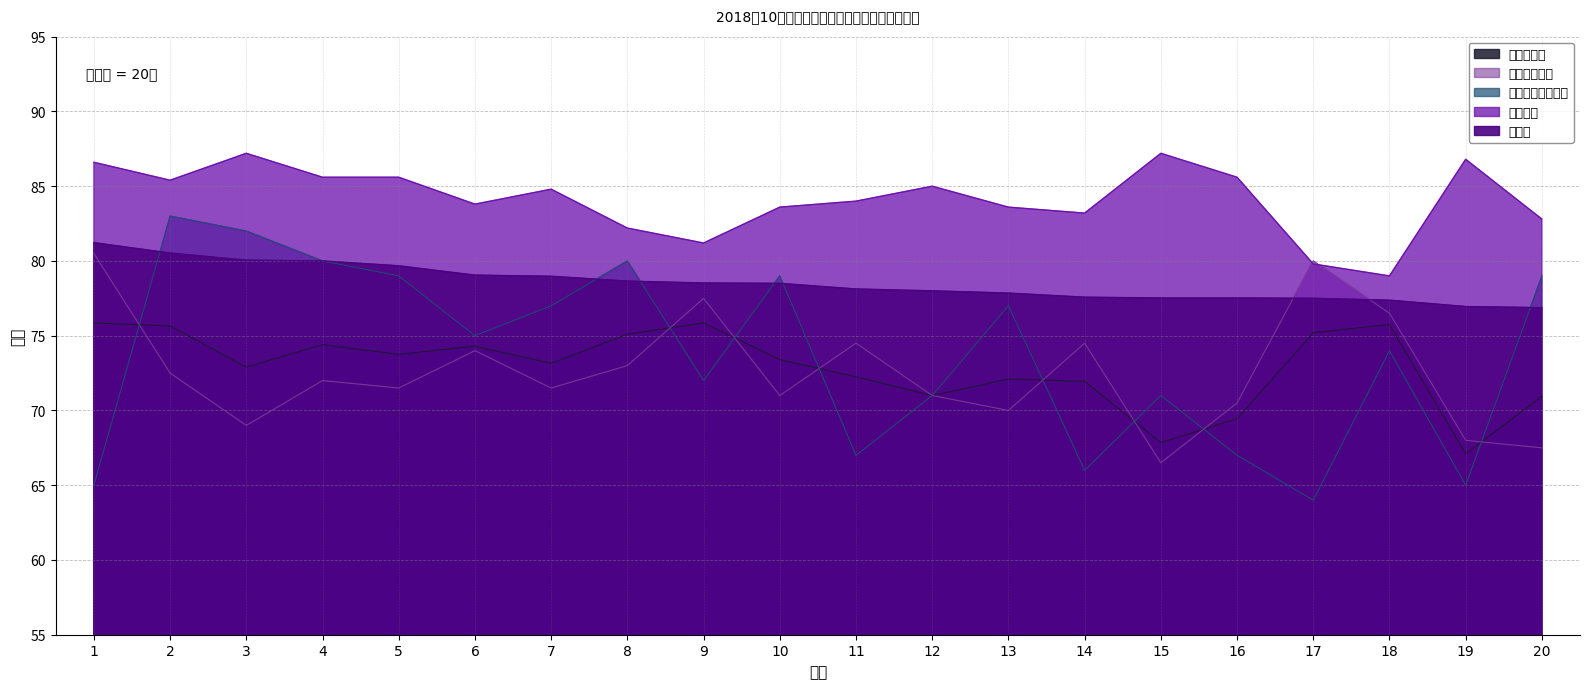

At which category does the chart reach its minimum across all series?

17